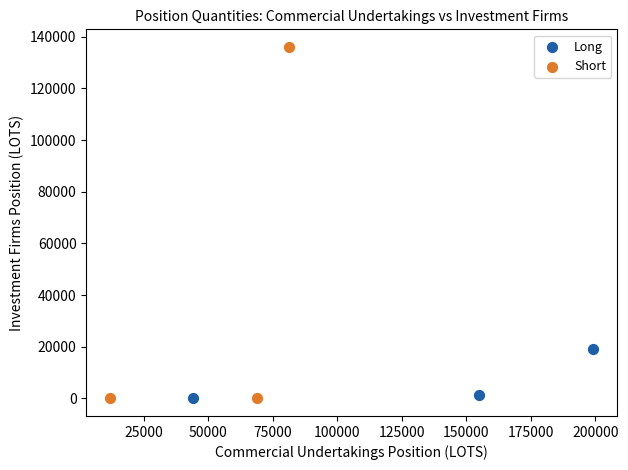

Which series has the widest spread of Y values?

Short